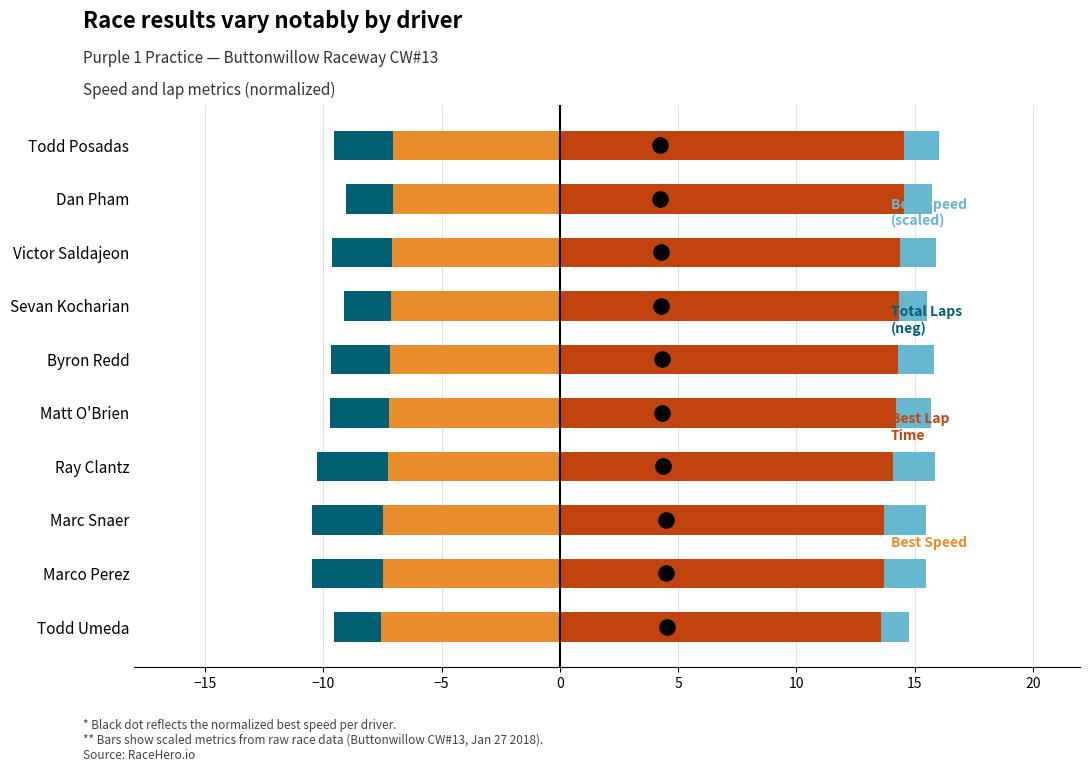

Is the value of Total Laps (neg) at 5 greater than the value of Best Speed ratio at −5?

No